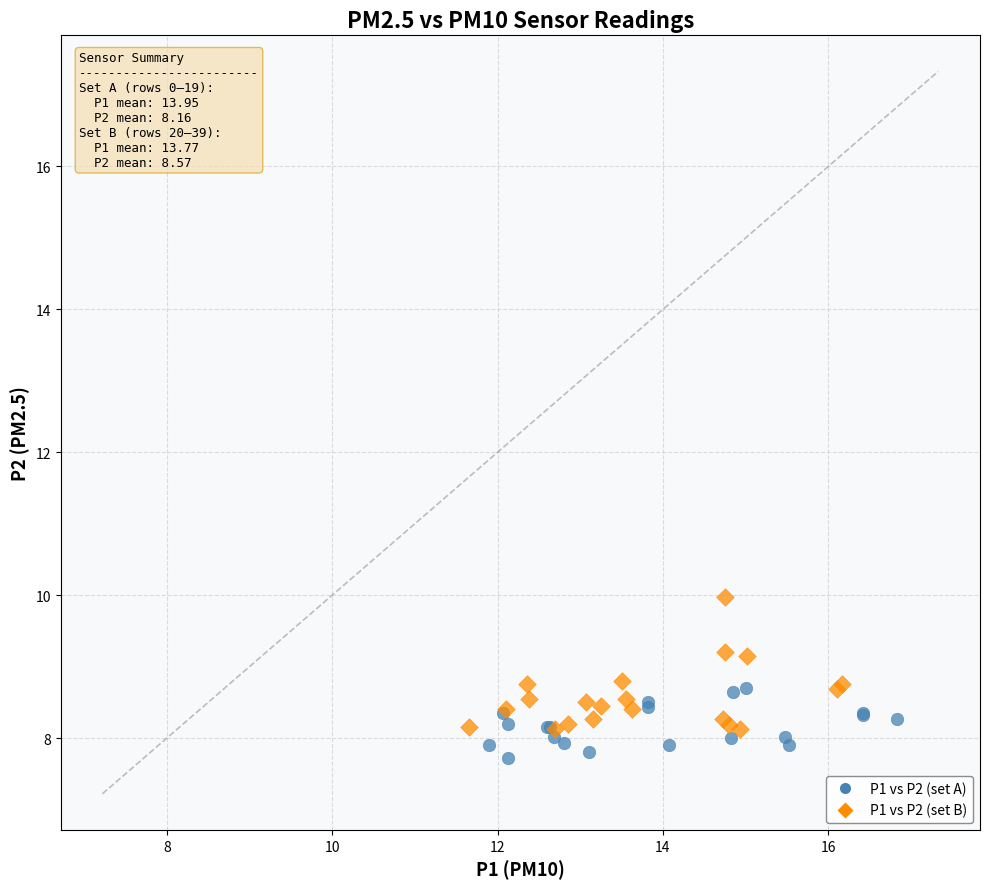

Which series has the largest Y range (max minus min)?

P1 vs P2 (set B)